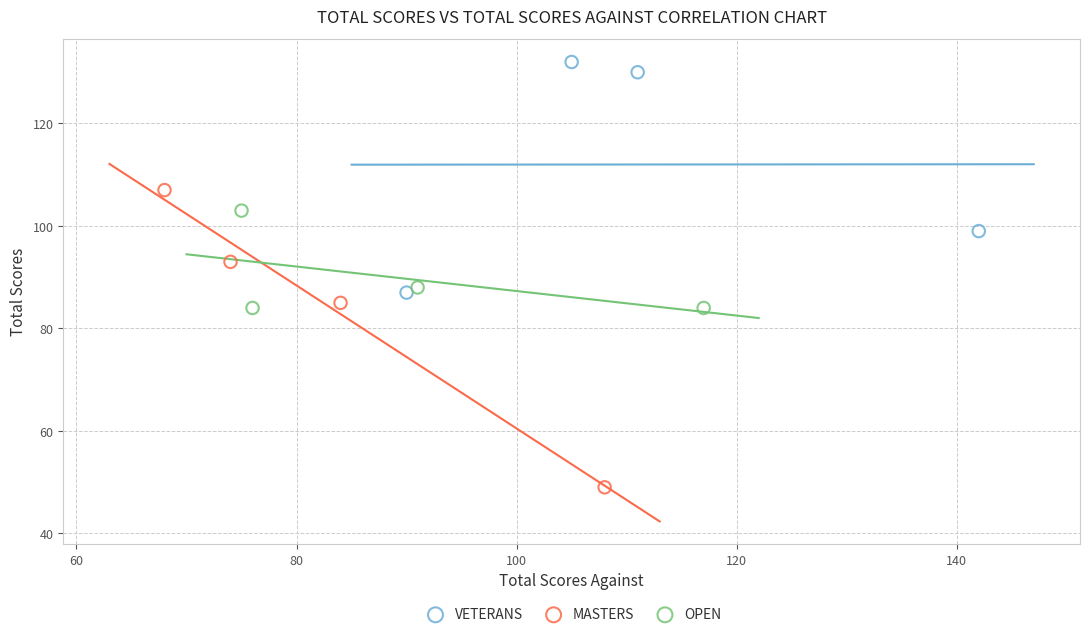

Which series reaches the minimum Y coordinate?

MASTERS